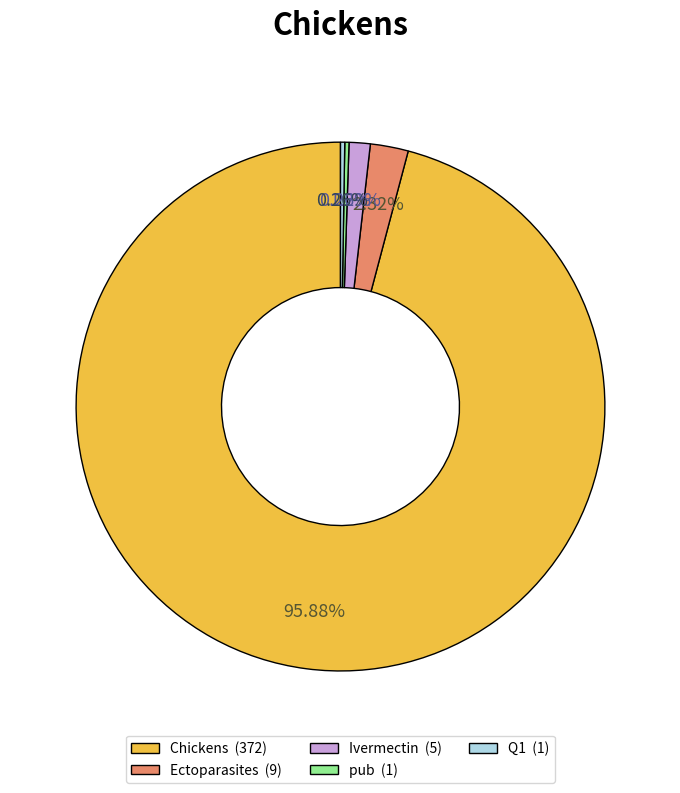

Which has a higher value, Ivermectin or Chickens?

Chickens